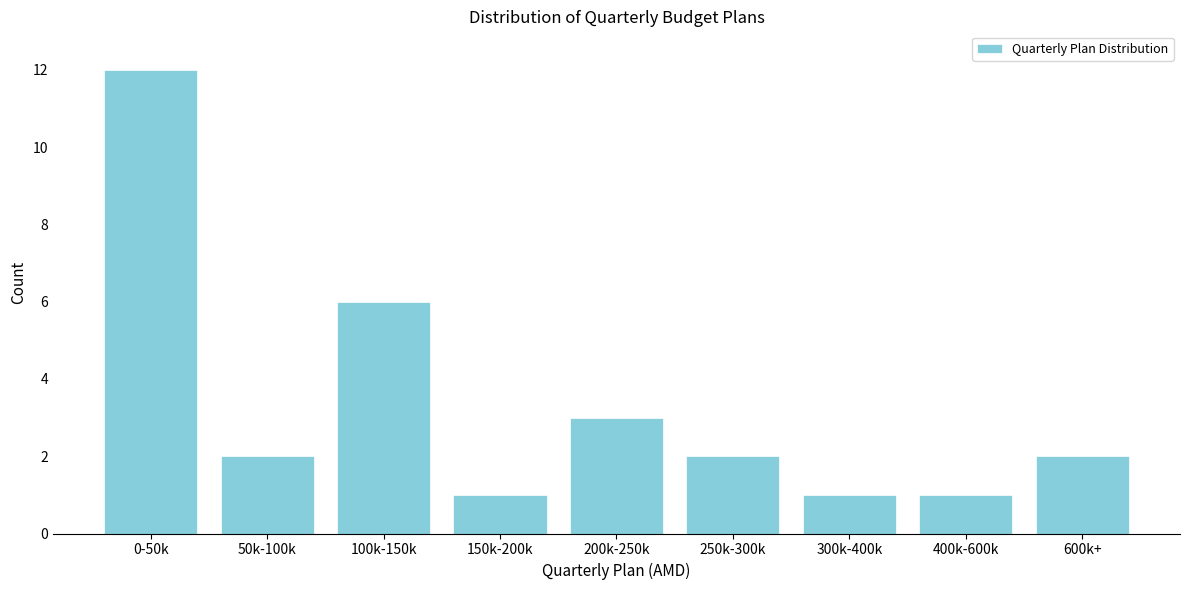

Reading right to left, what are all the values shown in this chart?

600k+=2	400k-600k=1	300k-400k=1	250k-300k=2	200k-250k=3	150k-200k=1	100k-150k=6	50k-100k=2	0-50k=12